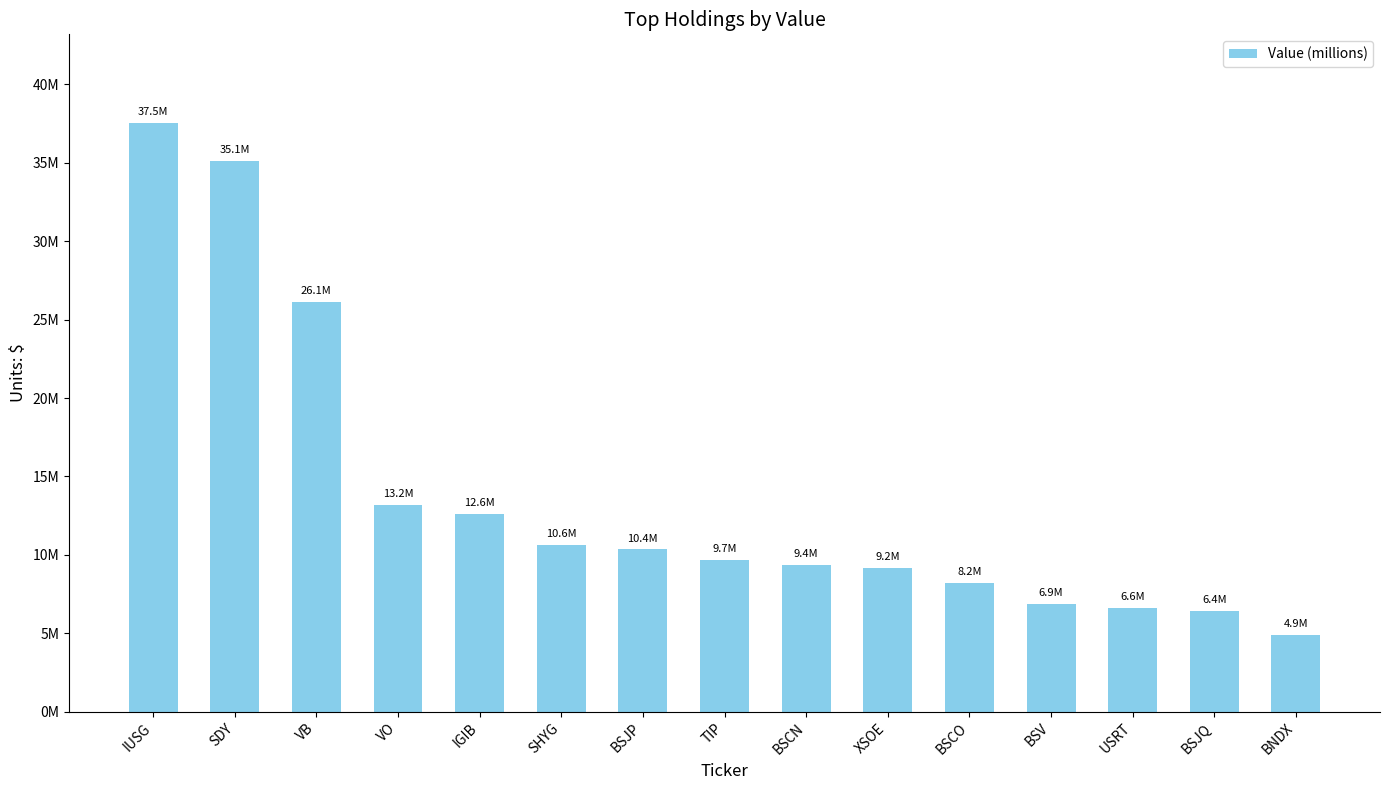

Are the bars horizontal?

No